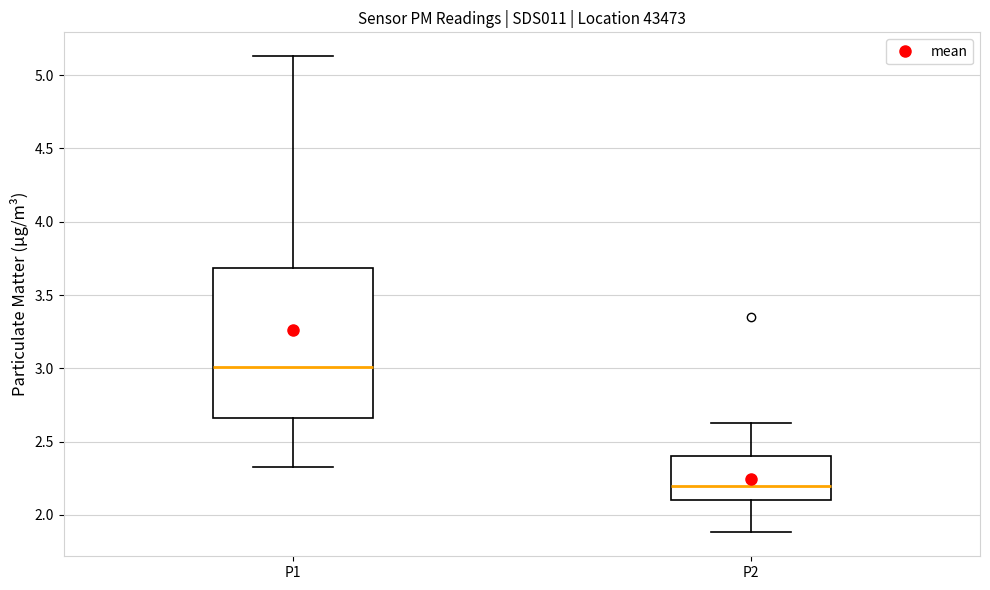

Reading left to right, read every box against the y-axis: the position of its median line, the range the box covers, and the ends of its whiskers. The values are not printed on the chart, so give them approximately, as read against the axis.

P1: median 3.00, box 2.65 to 3.70, whiskers 2.35 to 5.15
P2: median 2.20, box 2.10 to 2.40, whiskers 1.90 to 2.65